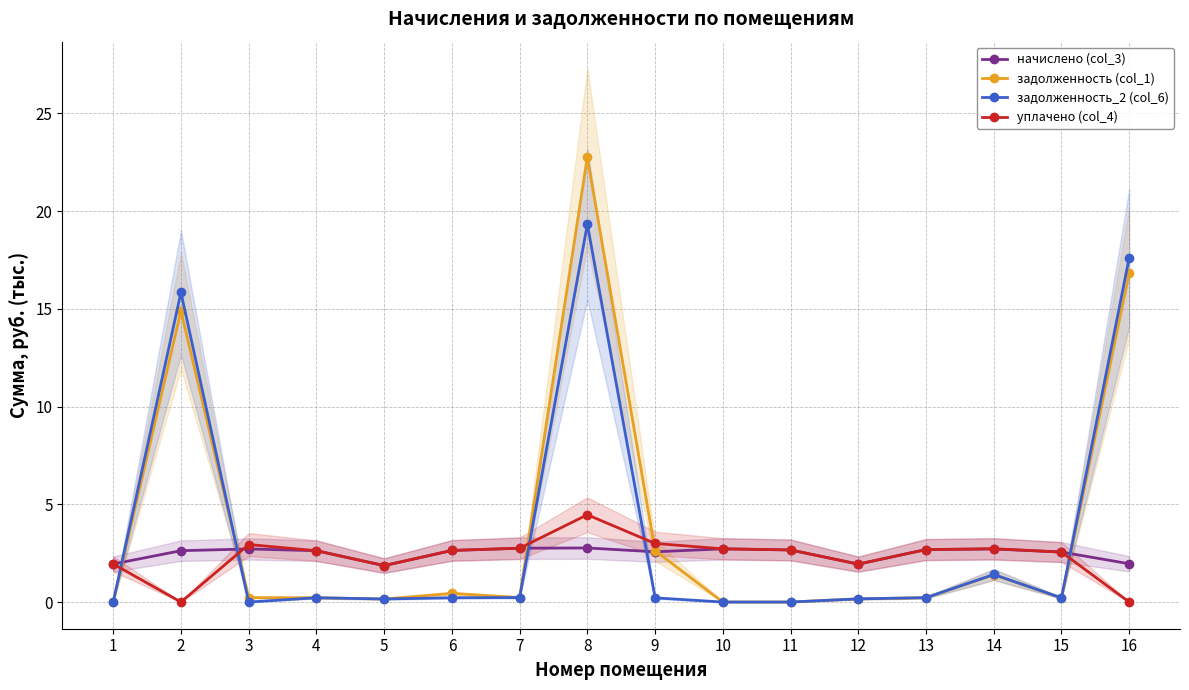

What is the greatest value displayed?

22.8